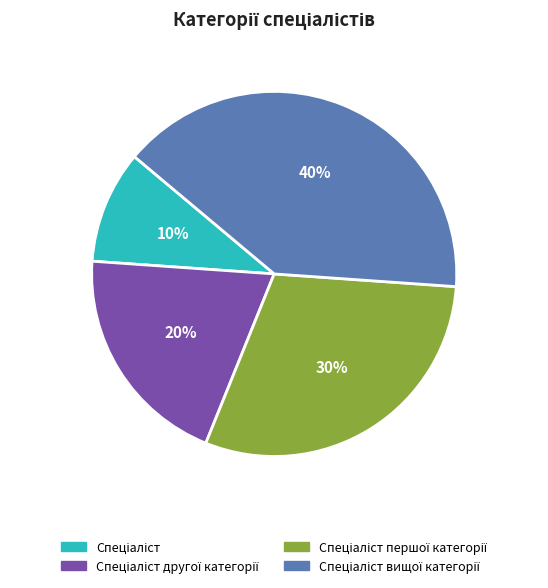

Is there a majority slice in this chart?

No